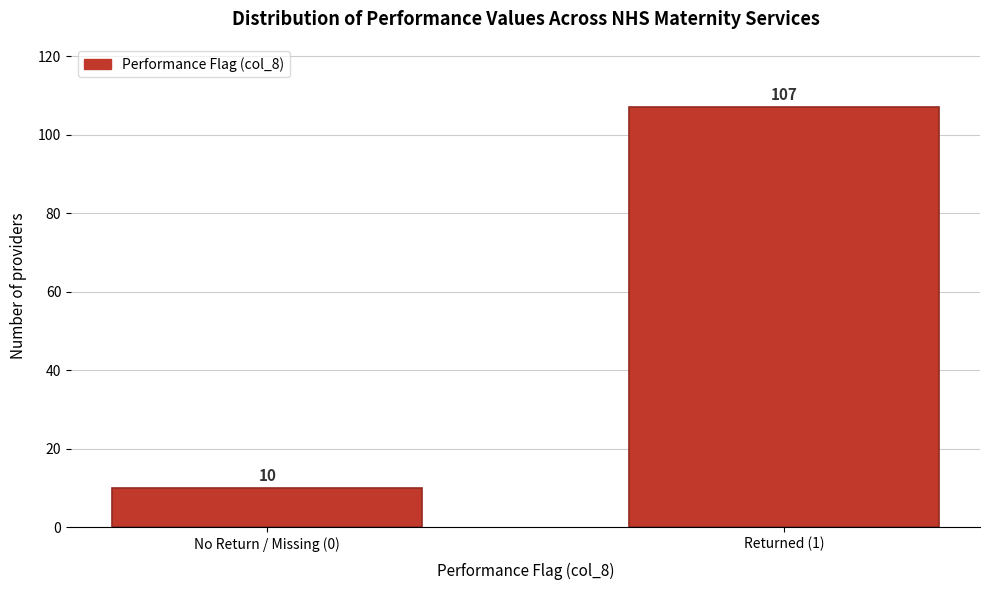

Reading left to right, transcribe all the data shown in this chart.

10	107